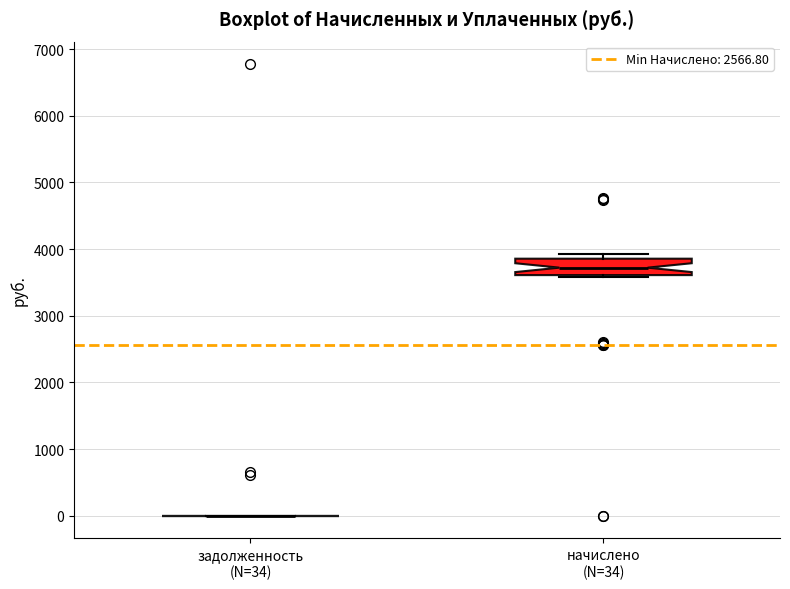

Reading left to right, transcribe this box plot: for each box, give where its median line is, the range the box spans, and where its two whiskers end, as read against the y-axis. The values are not printed on the chart, so give them approximately, as read against the axis.

задолженность (N=34): box collapsed to a line at 0, whiskers 0 to 0
начислено (N=34): median 3700, box 3600 to 3900, whiskers 3600 to 3900 (just above the box's upper edge)